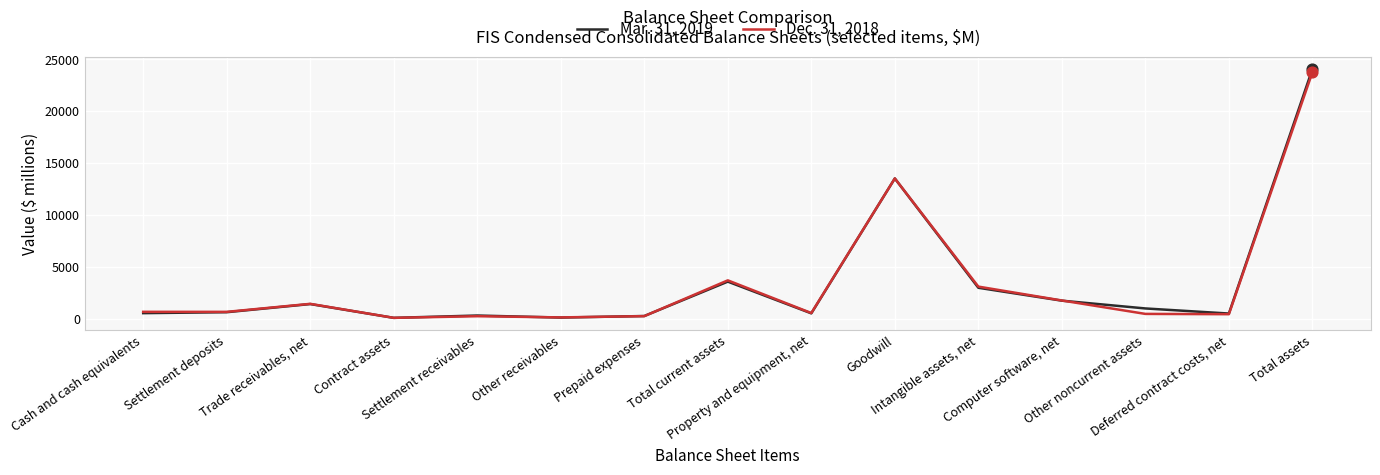

What are all the series names shown in the legend?

Mar. 31, 2019, Dec. 31, 2018